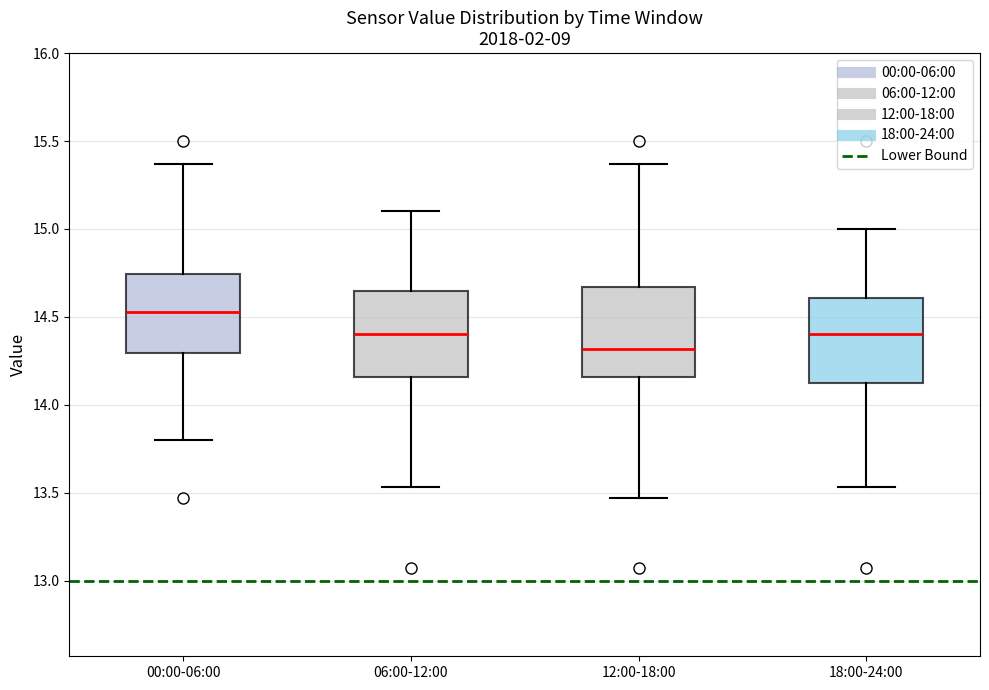

Reading left to right, transcribe this box plot: for each box, give where its median line is, the range the box spans, and where its two whiskers end, as read against the y-axis. The values are not printed on the chart, so give them approximately, as read against the axis.

00:00-06:00: median 14.55, box 14.30 to 14.75, whiskers 13.80 to 15.35
06:00-12:00: median 14.40, box 14.15 to 14.65, whiskers 13.55 to 15.10
12:00-18:00: median 14.30, box 14.15 to 14.65, whiskers 13.45 to 15.35
18:00-24:00: median 14.40, box 14.10 to 14.60, whiskers 13.55 to 15.00